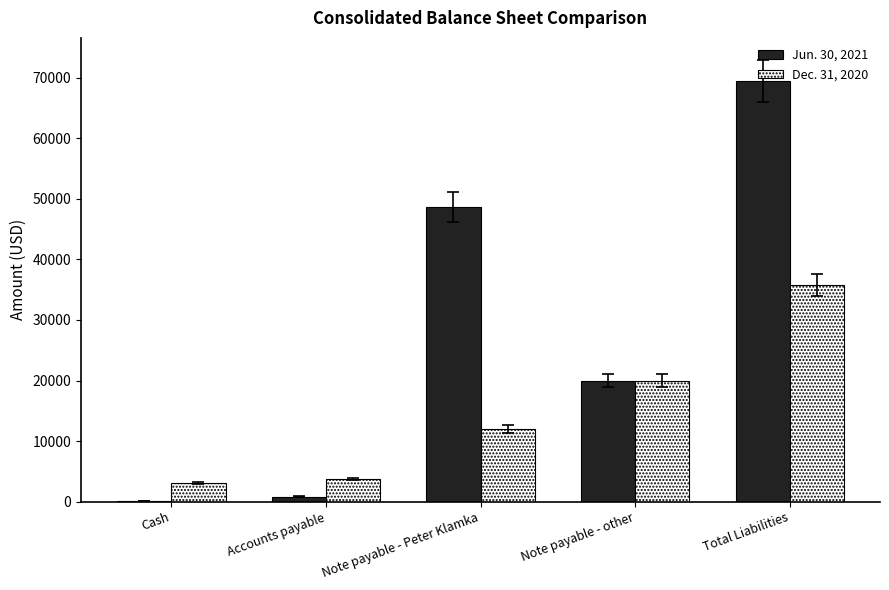

What are all the series names shown in the legend?

Jun. 30, 2021, Dec. 31, 2020